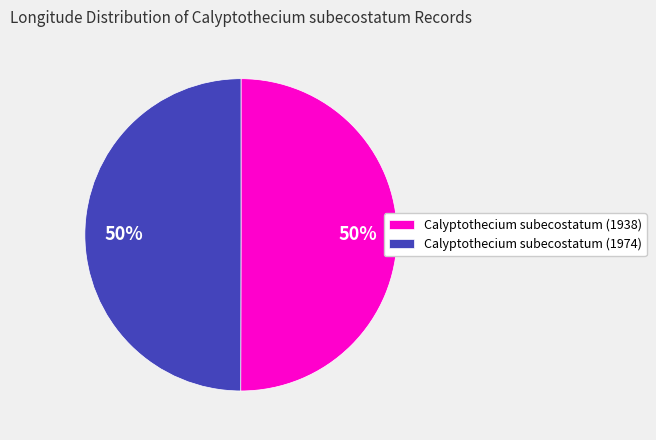

Combined, do Calyptothecium subecostatum (1974) and Calyptothecium subecostatum (1938) account for over 50%?

Yes